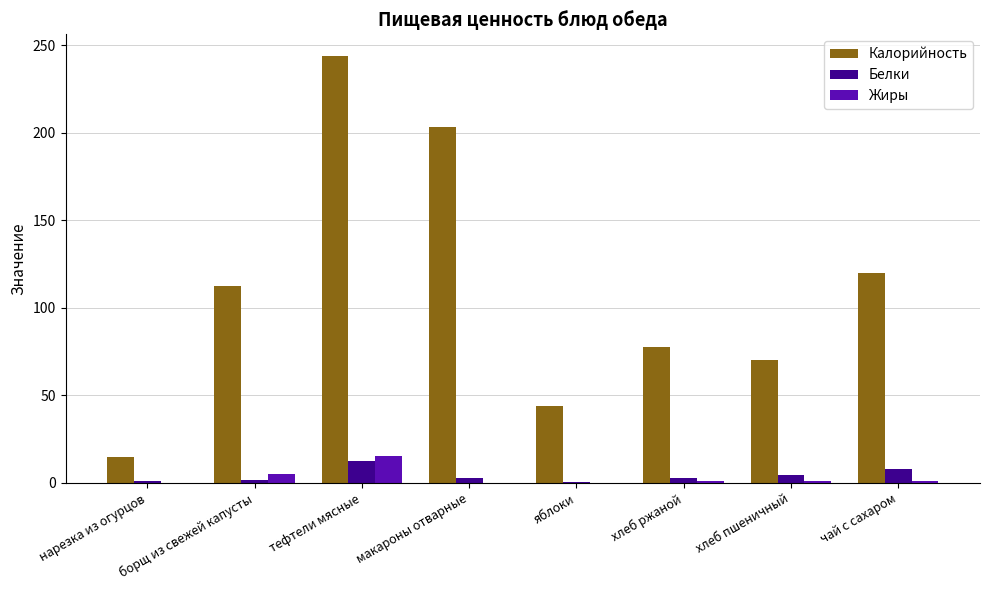

Read the Жиры value at хлеб пшеничный.

1.2